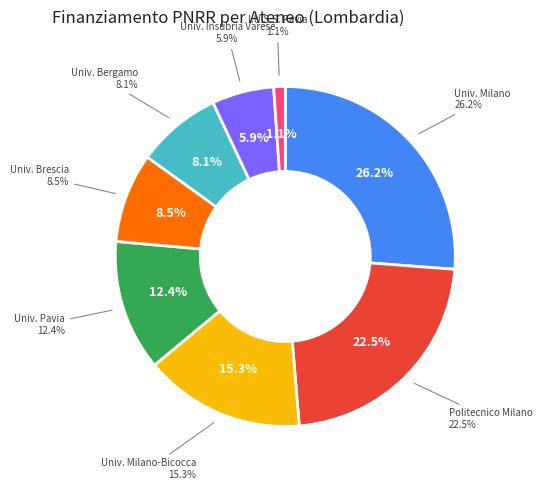

Is it true that UNIVERSITA DEGLI STUDI INSUBRIA VARESE is 1% of the pie?

False